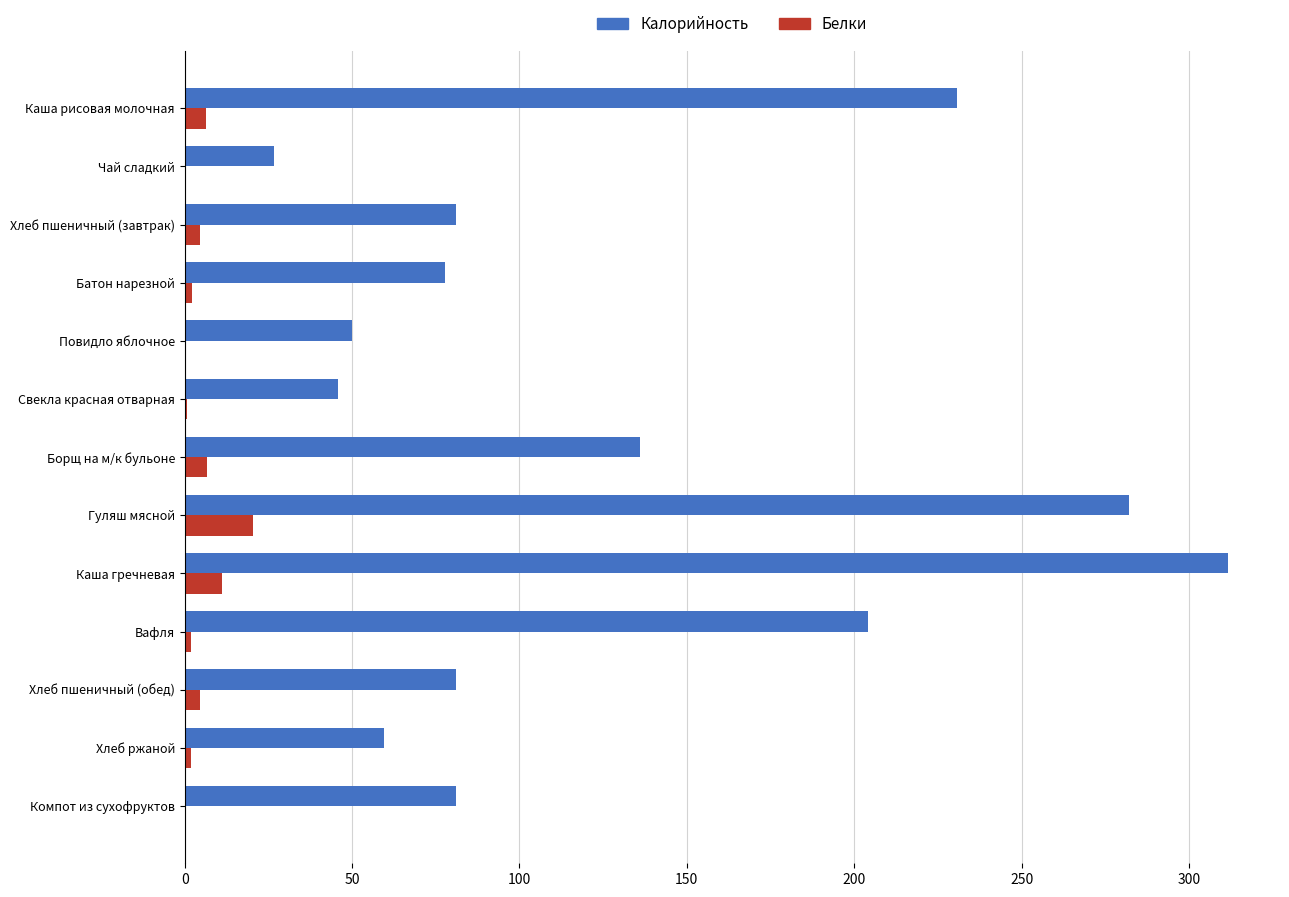

Between Каша рисовая молочная and Повидло яблочное, which series saw the biggest shift?

Калорийность